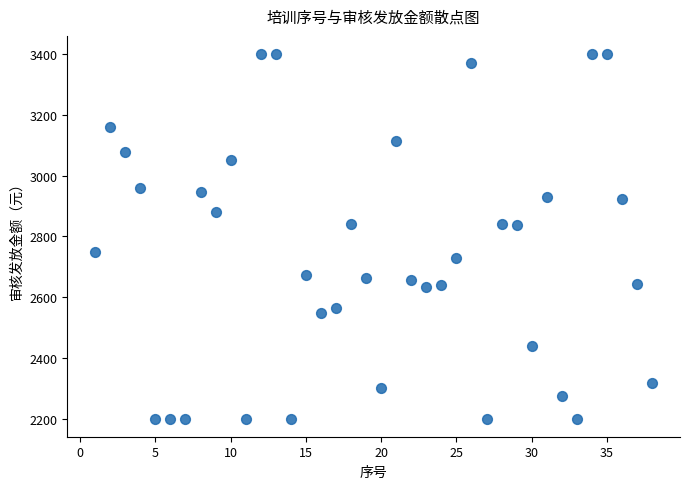

What is the range of X values (max minus min)?

37.0